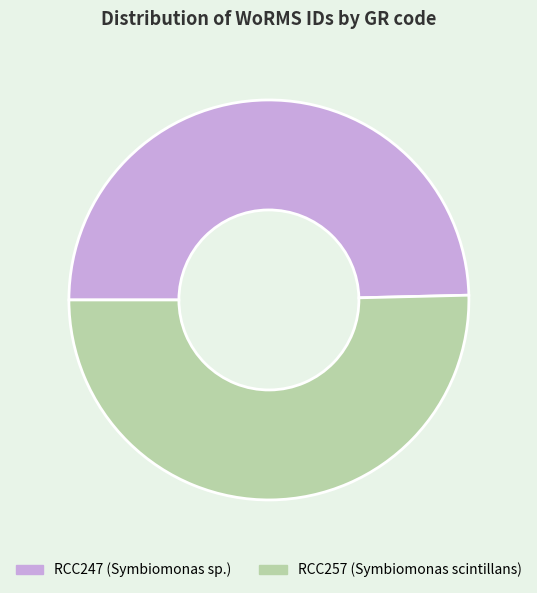

Approximately how many times larger is the value at RCC257 compared to RCC247?

1.0